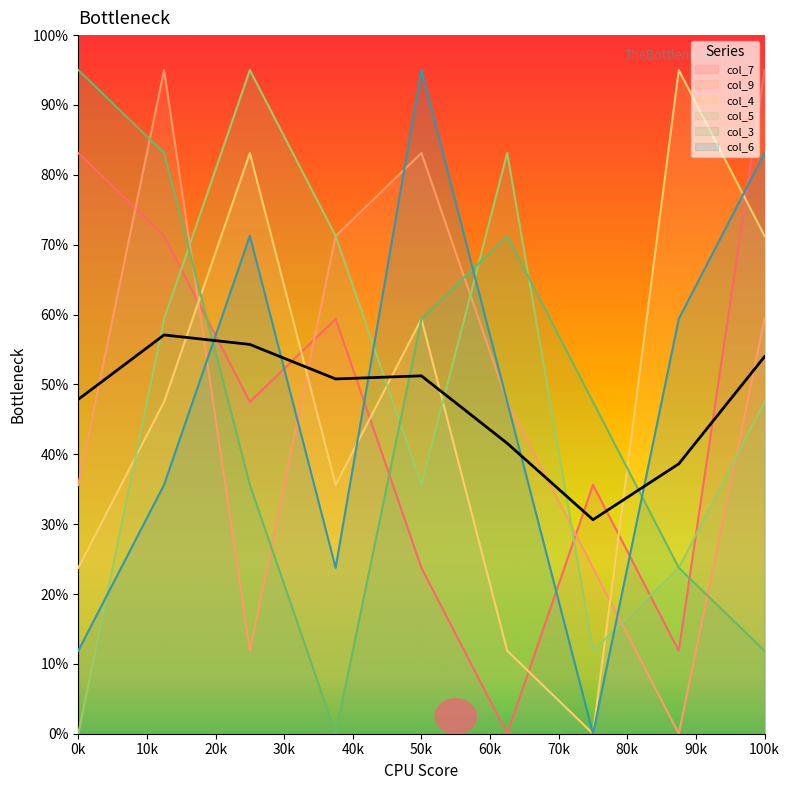

Which series ends up on top after the final intersection of col_7 and col_5?

col_7